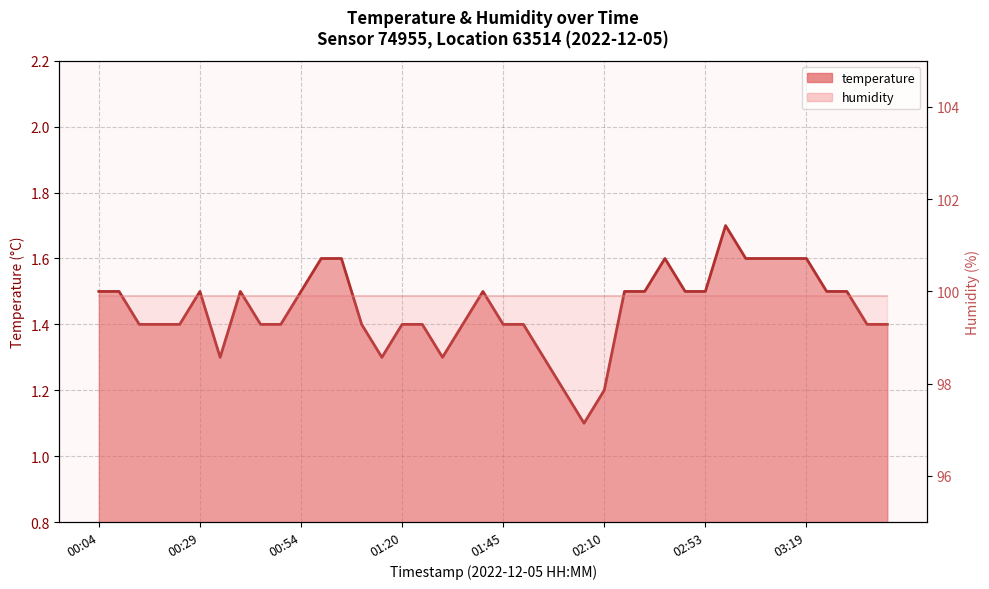

What is the label of the 13th point from the right?

02:38